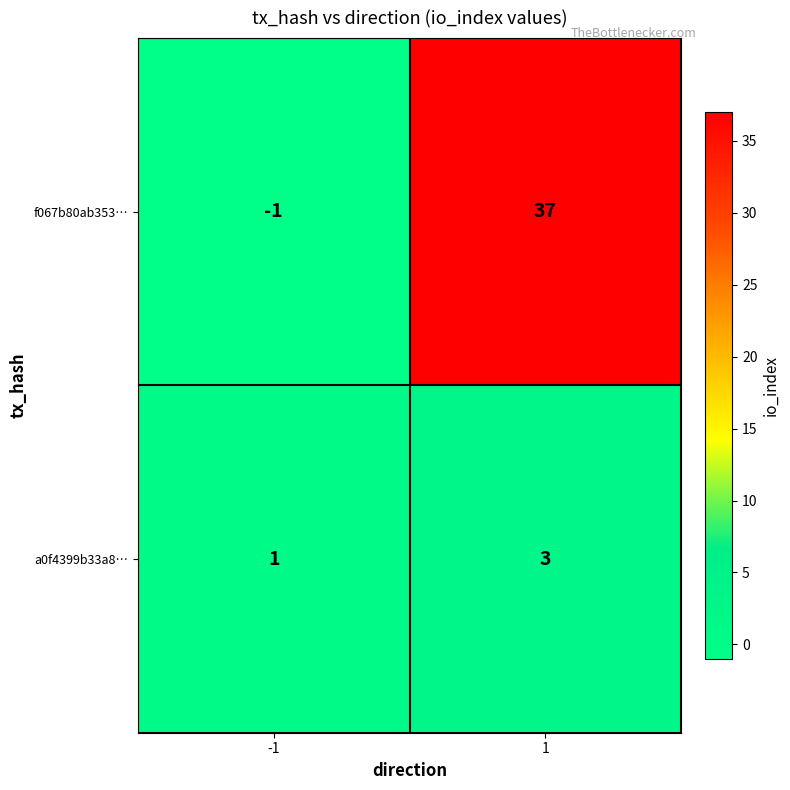

Is it true that f067b80ab353… equals -1 at -1?

True